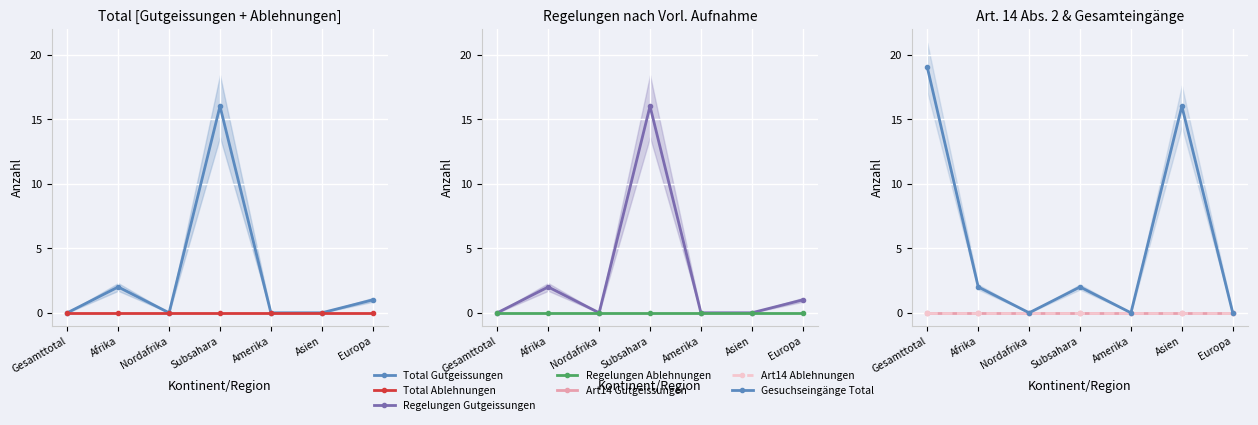

What is the highest value of the Regelungen Gutgeissungen series?

16